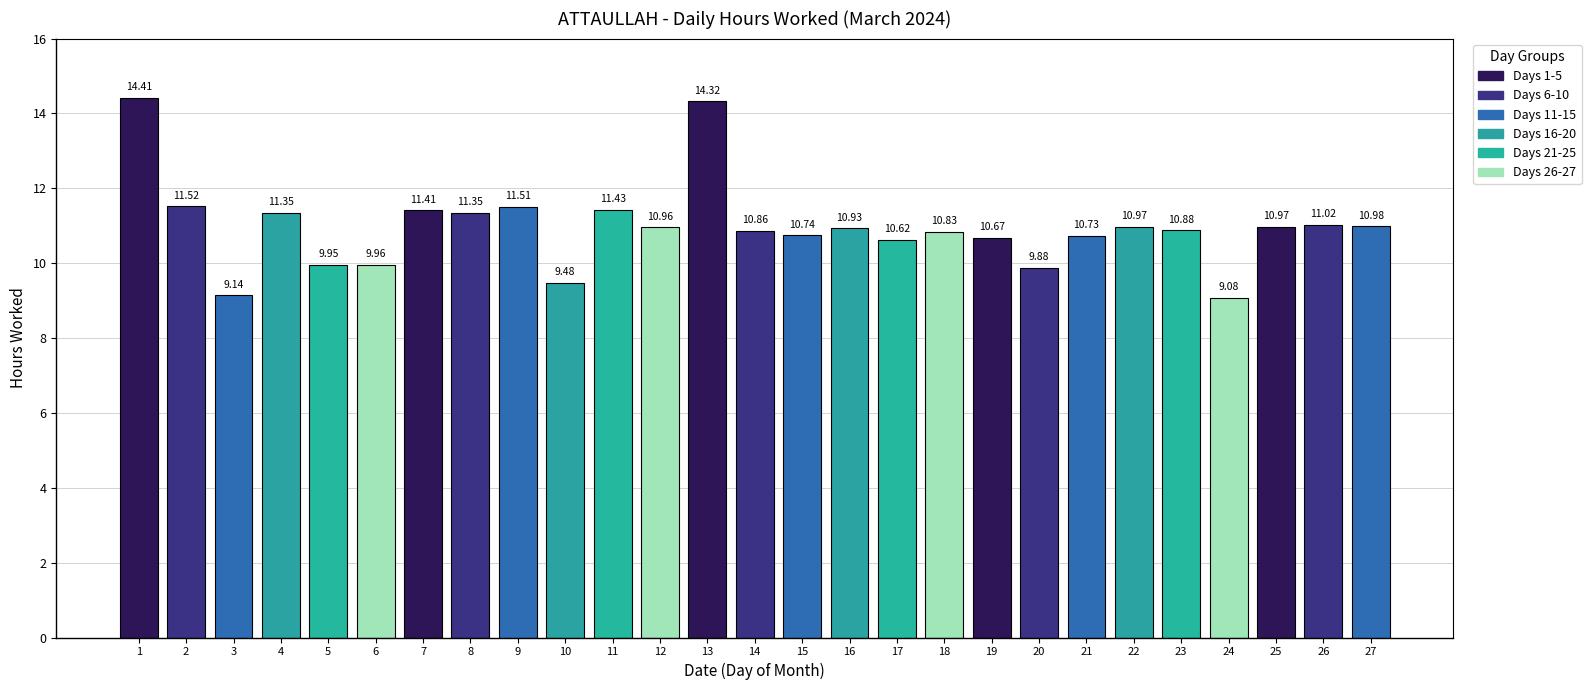

What is the change in value from 3 to 18?

+1.7